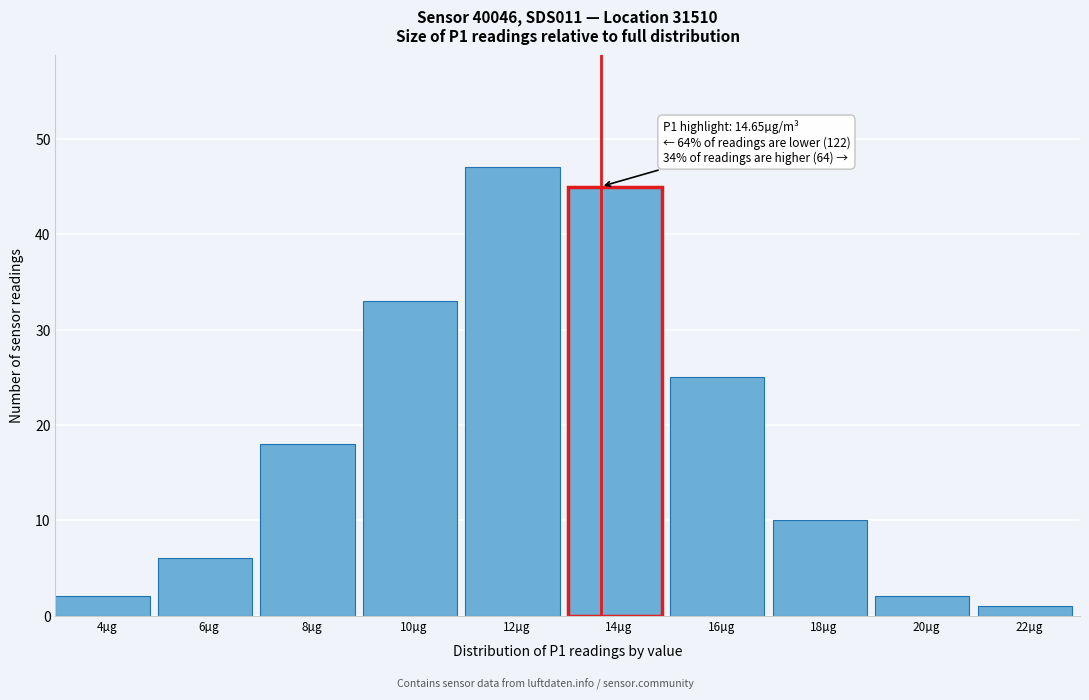

Reading left to right, list all the values displayed in this chart.

2	6	18	33	47	45	25	10	2	1